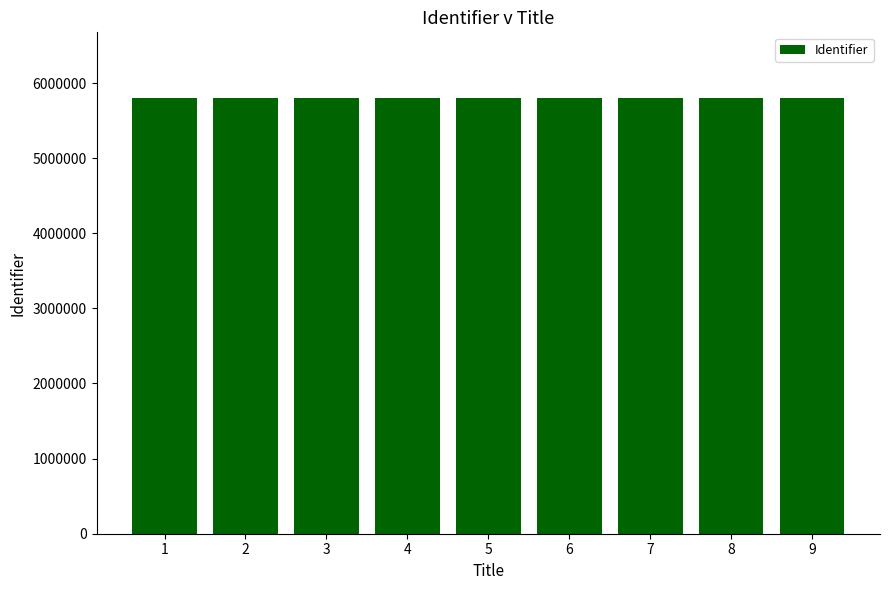

What is the smallest value displayed?

5804369